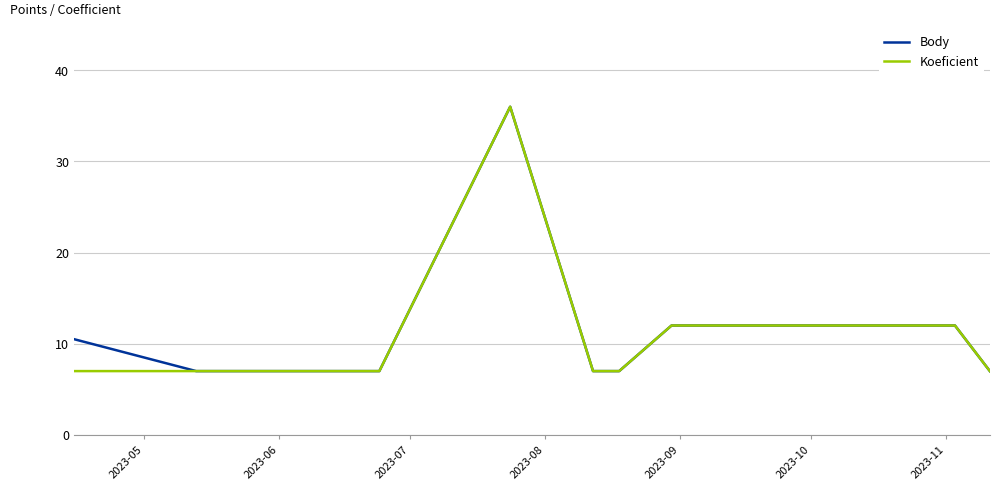

What is the greatest value displayed?

36.0